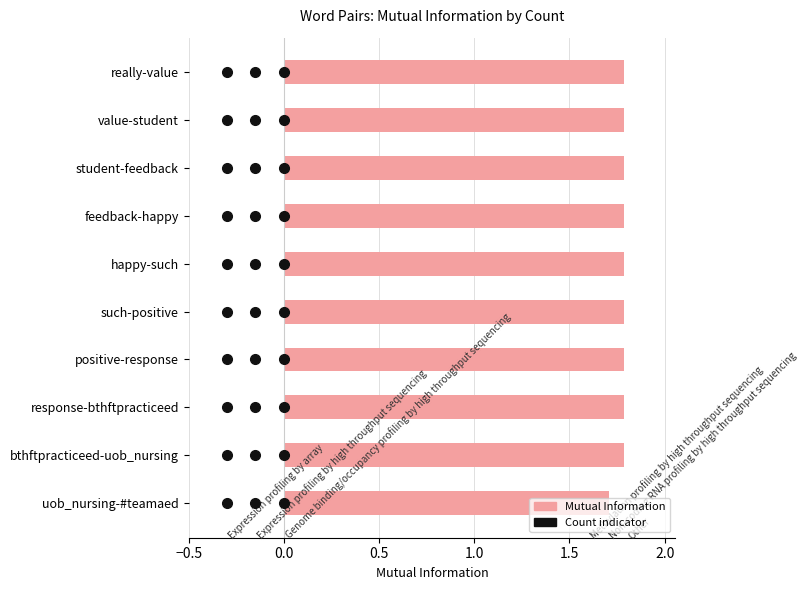

How many bars are there in total?

10